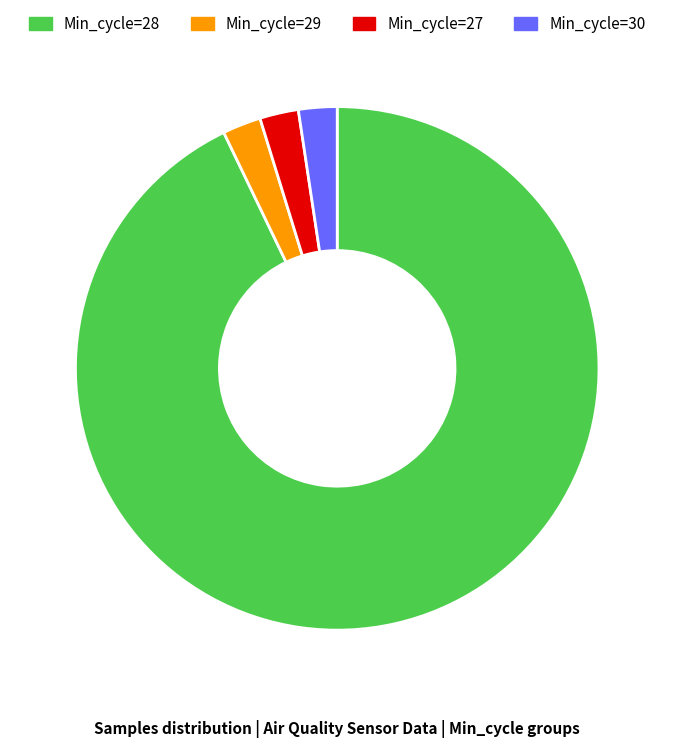

Is there a majority slice in this chart?

Yes